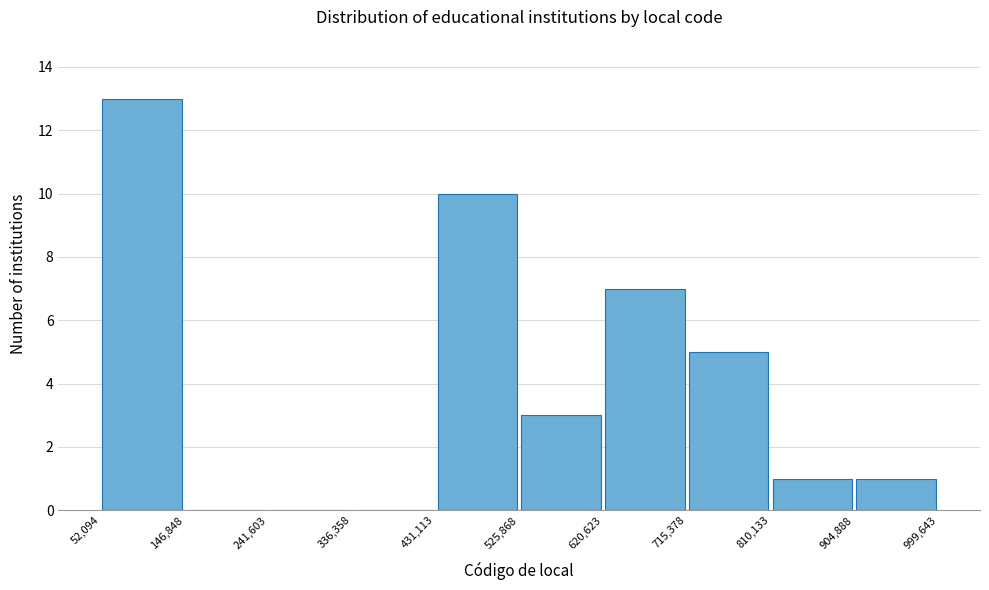

Reading left to right, transcribe this chart: for each bar, give the range it covers on the x-axis and its height. The values are not printed on the chart, so give them approximately, as read against the axis.

52,094 to 146,848: 13
146,848 to 241,603: 0
241,603 to 336,358: 0
336,358 to 431,113: 0
431,113 to 525,868: 10
525,868 to 620,623: 3
620,623 to 715,378: 7
715,378 to 810,133: 5
810,133 to 904,888: 1
904,888 to 999,643: 1